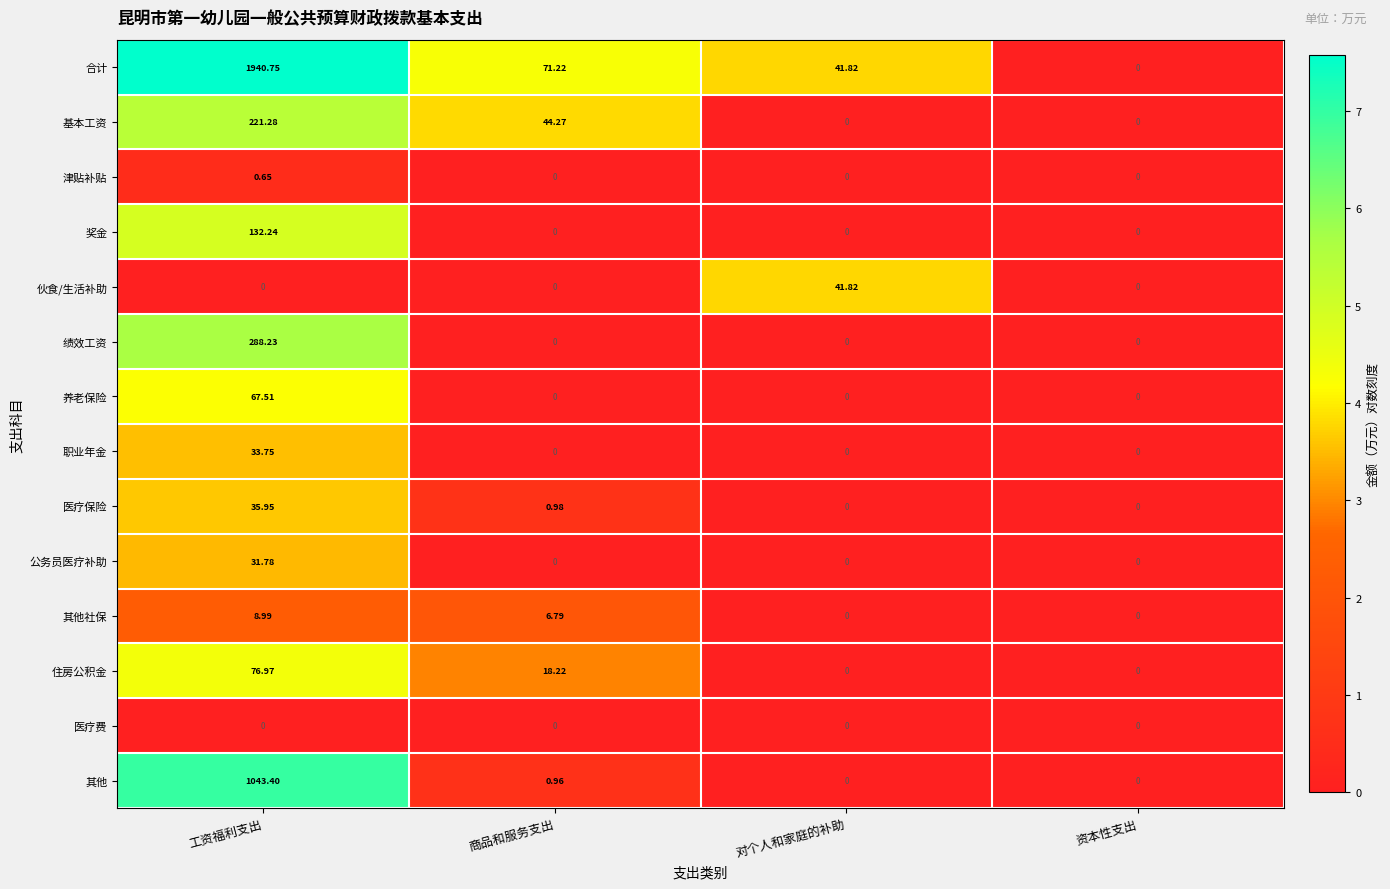

Where is 医疗保险 nearest to the value 17?

商品和服务支出